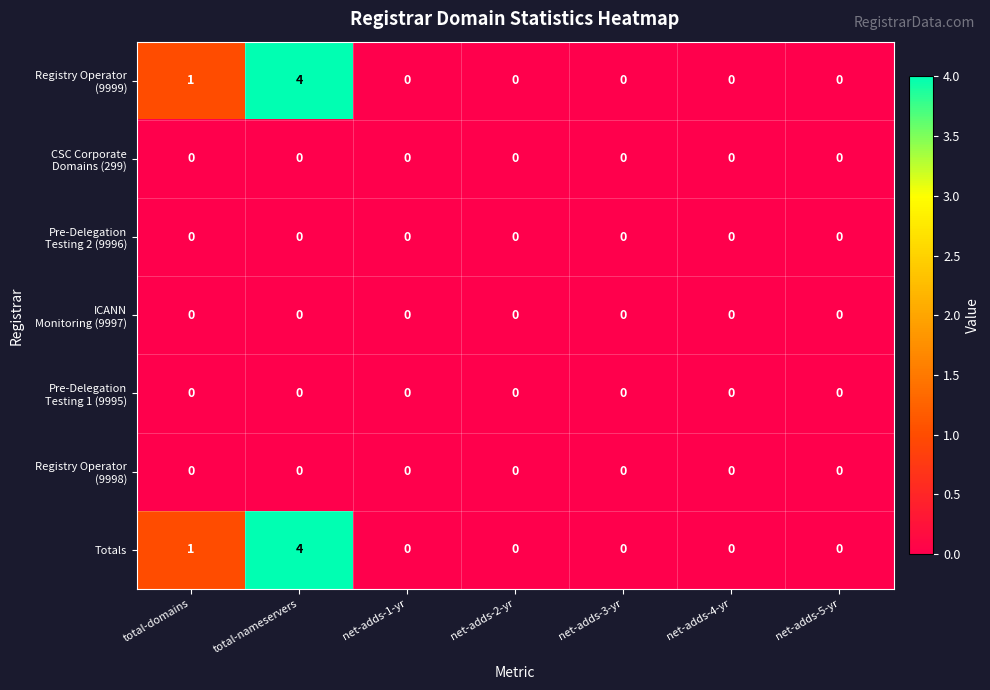

At which category is the sum across all series the highest?

total-nameservers